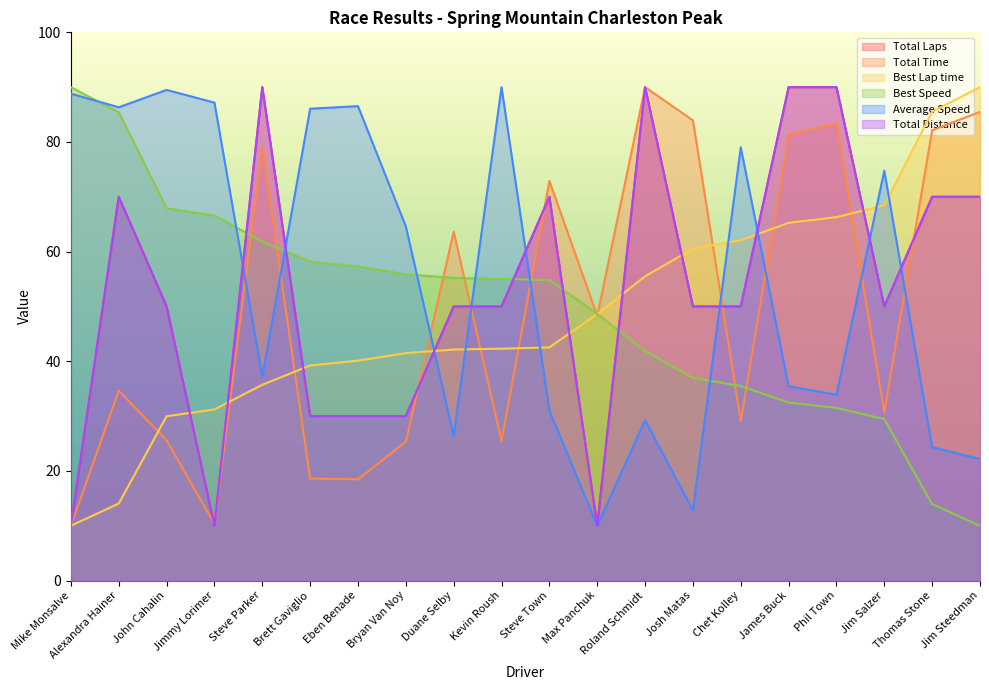

What is the label of the 5th point from the left?

Steve Parker